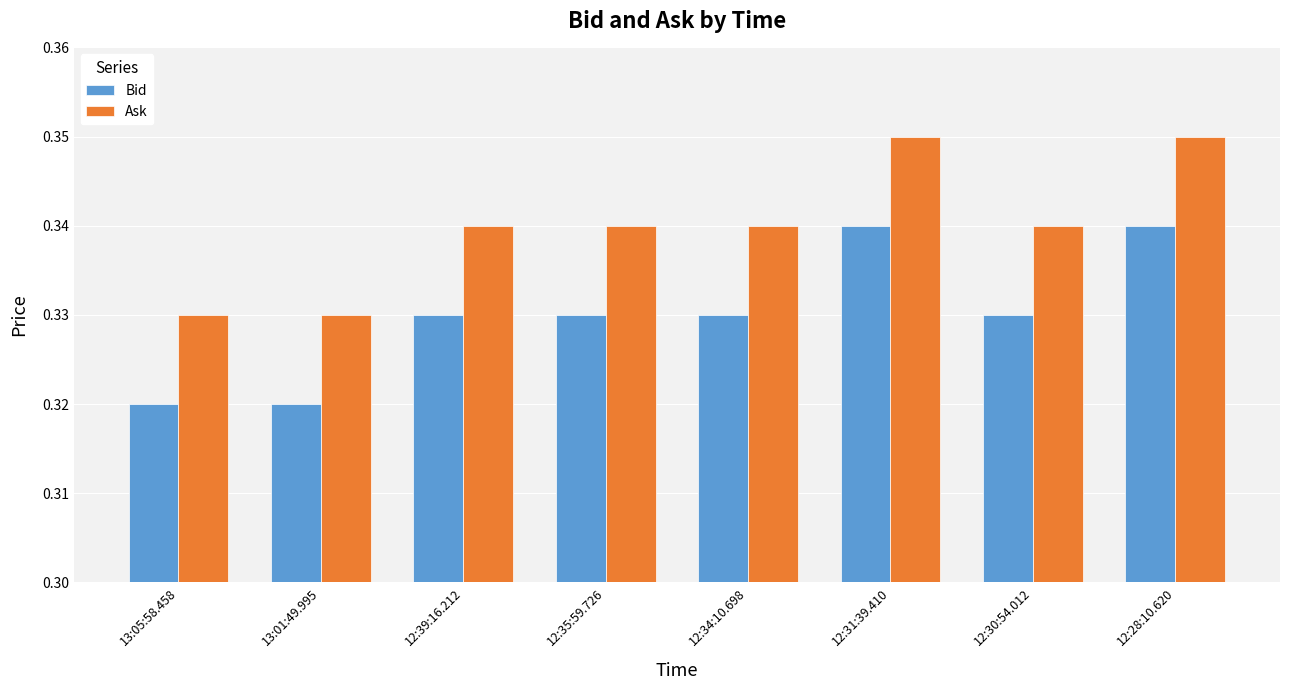

What position from the right is 12:39:16.212?

6